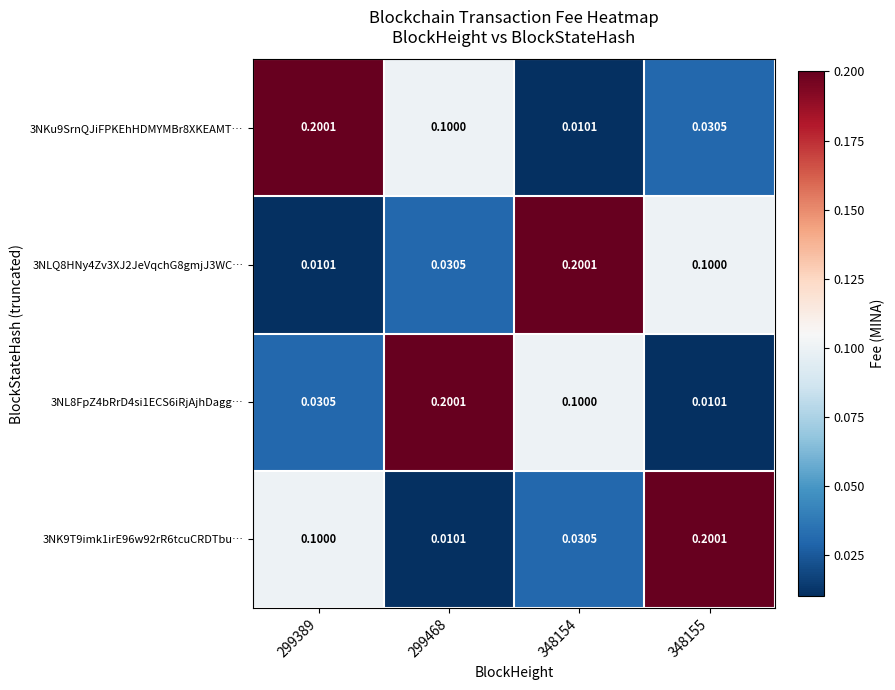

Is the value of 3NLQ8HNy4Zv3XJ2JeVqchG8gmjJ3WC… at 348155 greater than the value of 3NKu9SrnQJiFPKEhHDMYMBr8XKEAMT… at 348155?

Yes